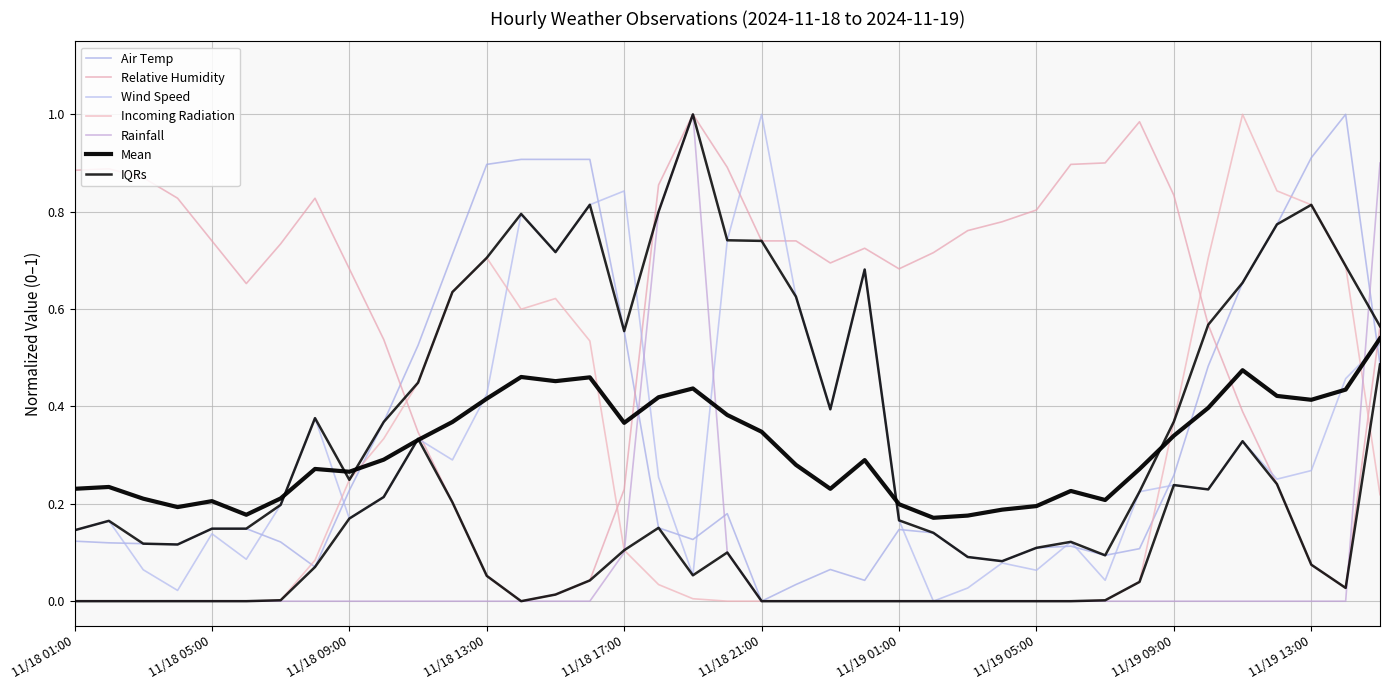

Between which two adjacent categories do Incoming Radiation and Wind Speed first intersect?

08:00 and 09:00